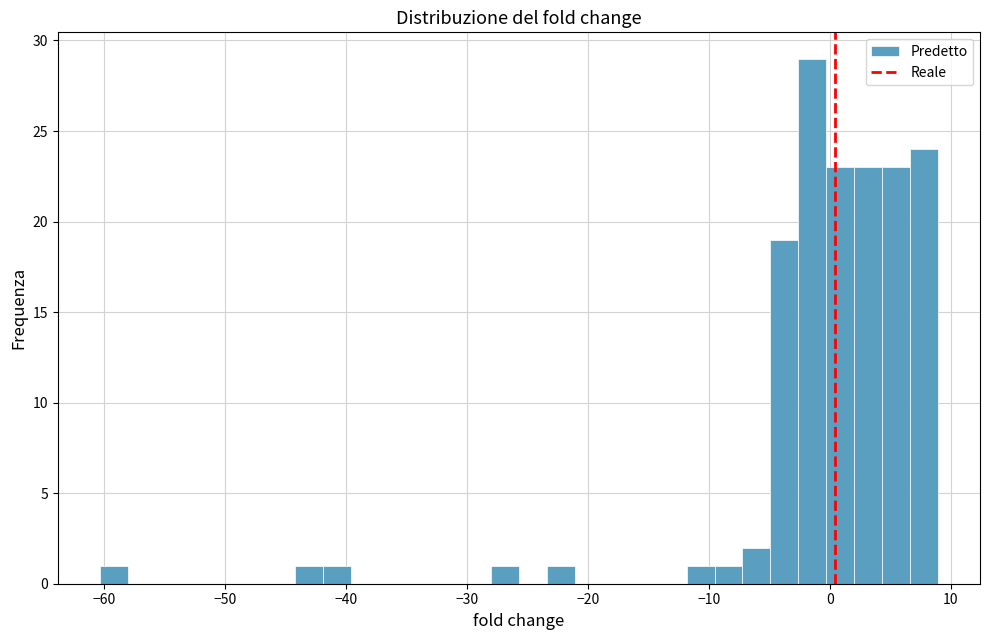

Around what value on the x-axis is the tallest bar? Give the approximate position of its centre, as read against the axis.

-1